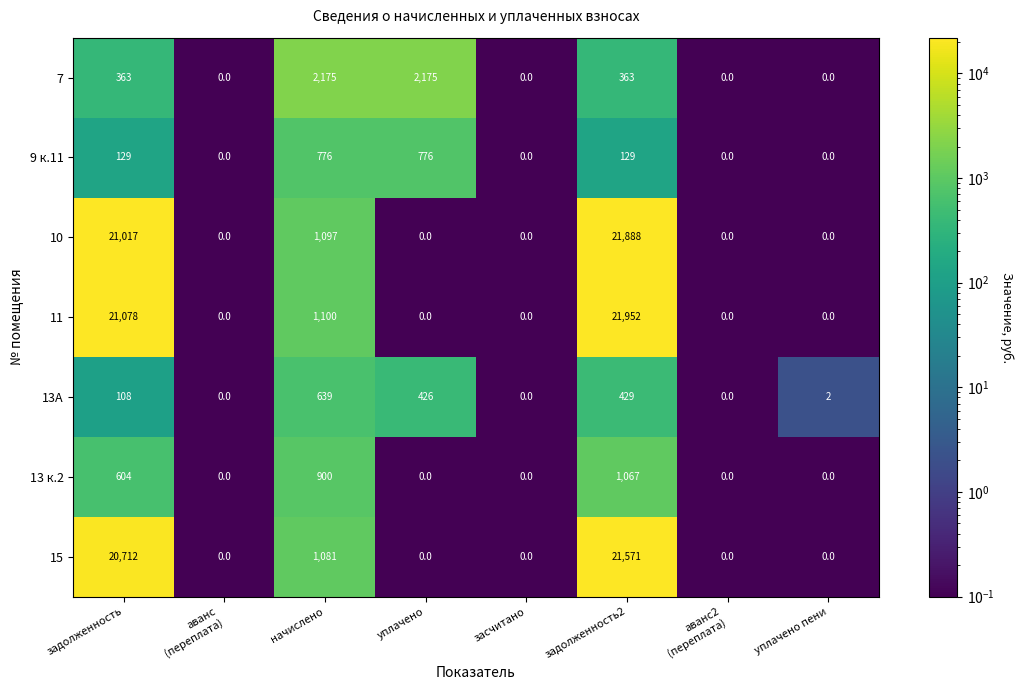

Which series has the widest spread of values?

11